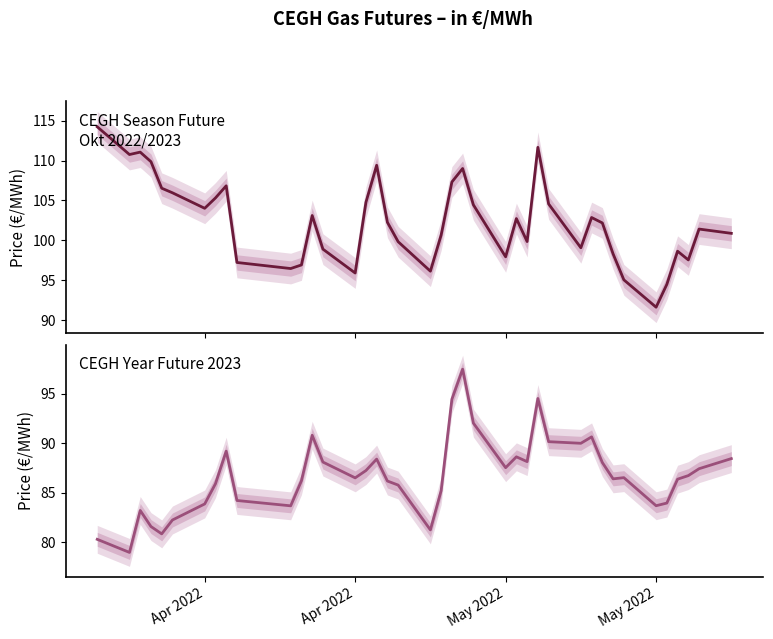

Which series has the largest total across all categories?

CEGH Season Future Okt 2022/2023